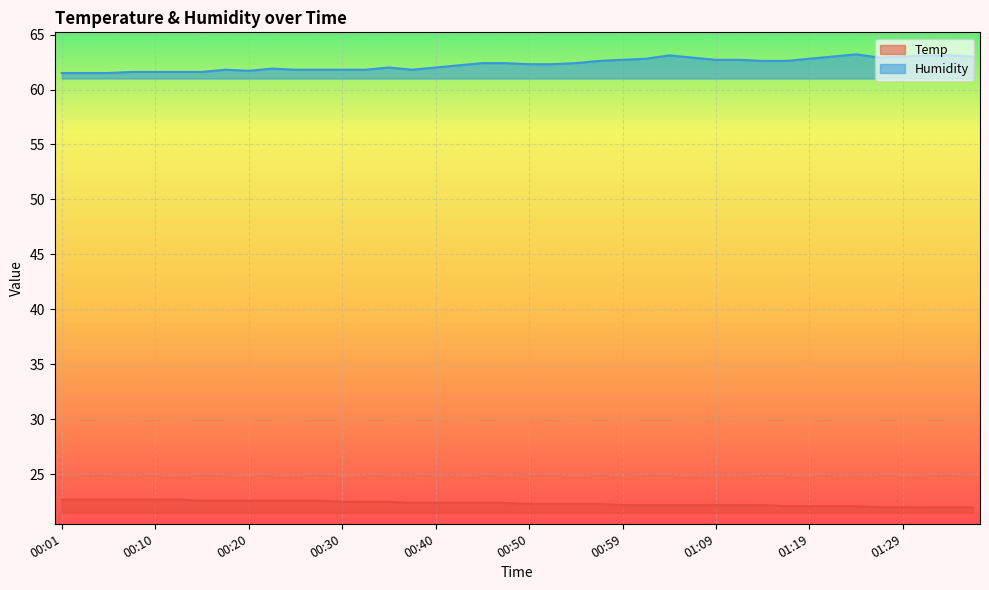

True or false: Humidity has more than 2 points higher than both neighbors.

True